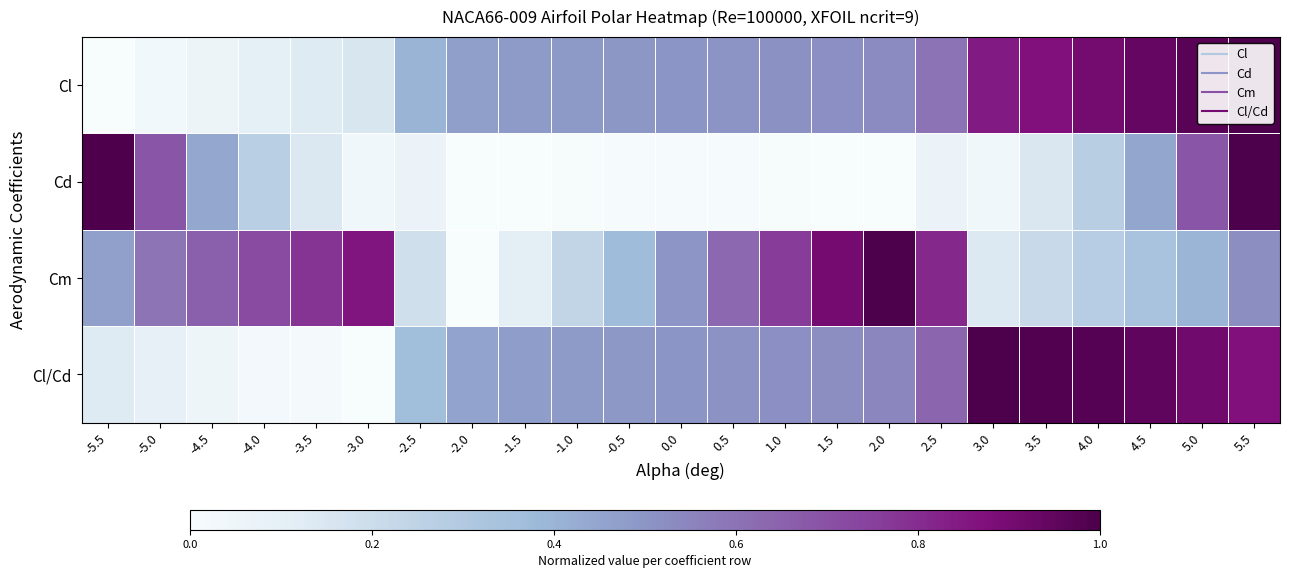

Which has a higher value, -1.5 or 4.5?

4.5